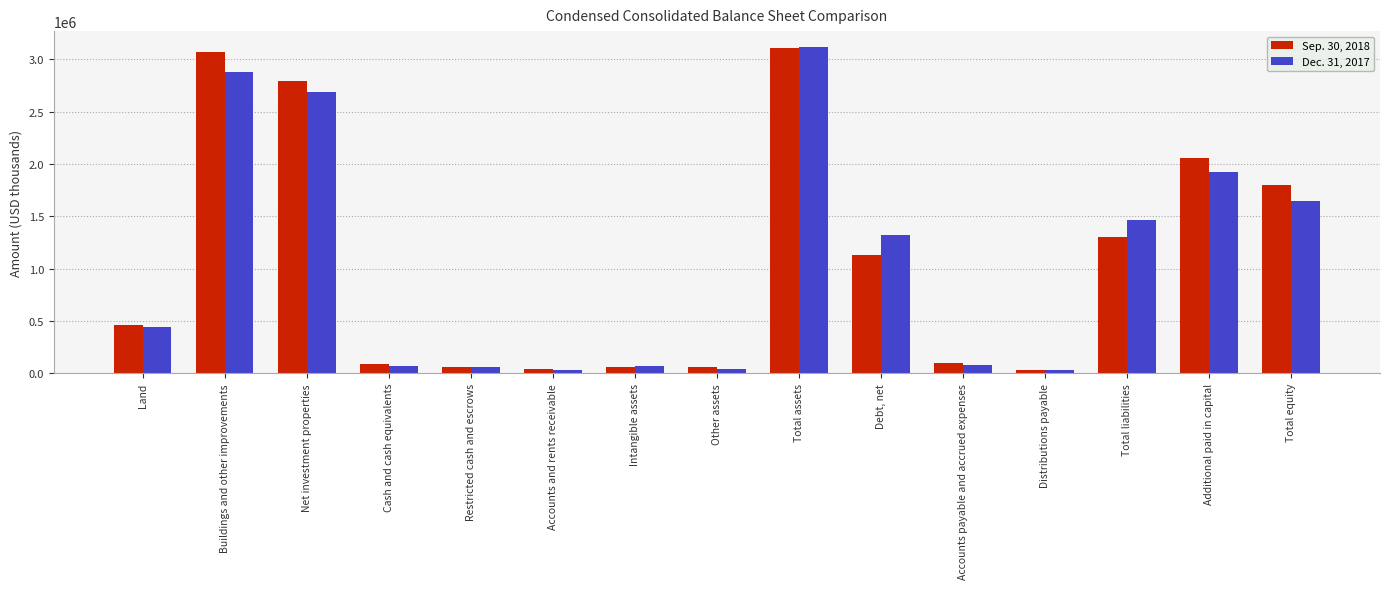

Does the chart contain stacked bars?

No